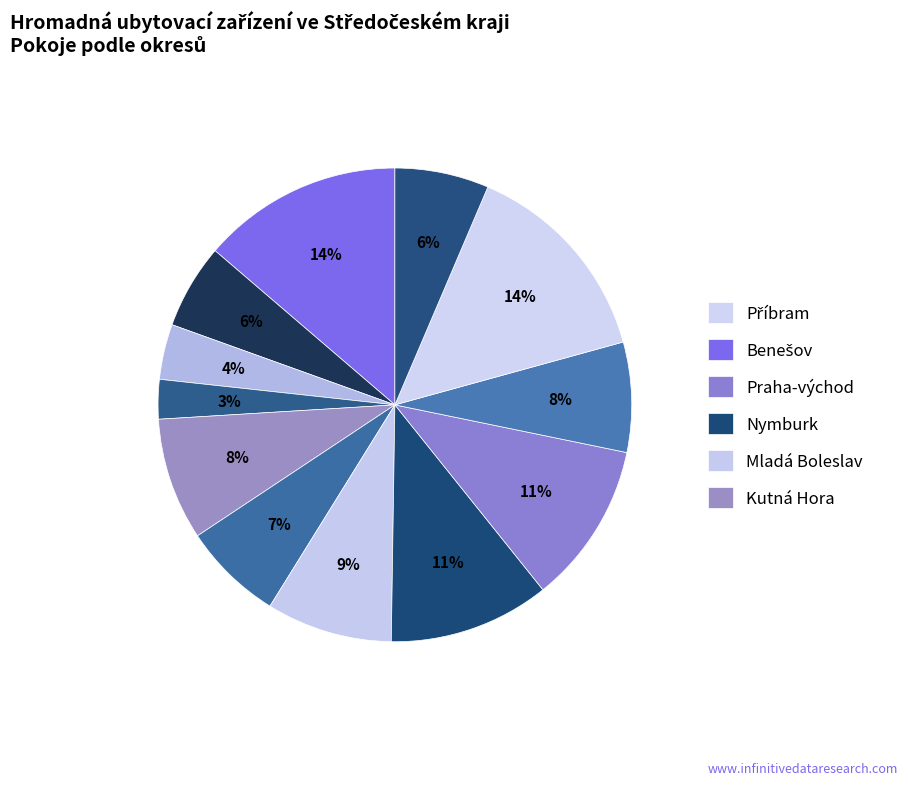

Rank the categories by value from lowest to highest.

Kolín, Kladno, Beroun, Rakovník, Mělník, Praha-západ, Kutná Hora, Mladá Boleslav, Nymburk, Praha-východ, Benešov, Příbram